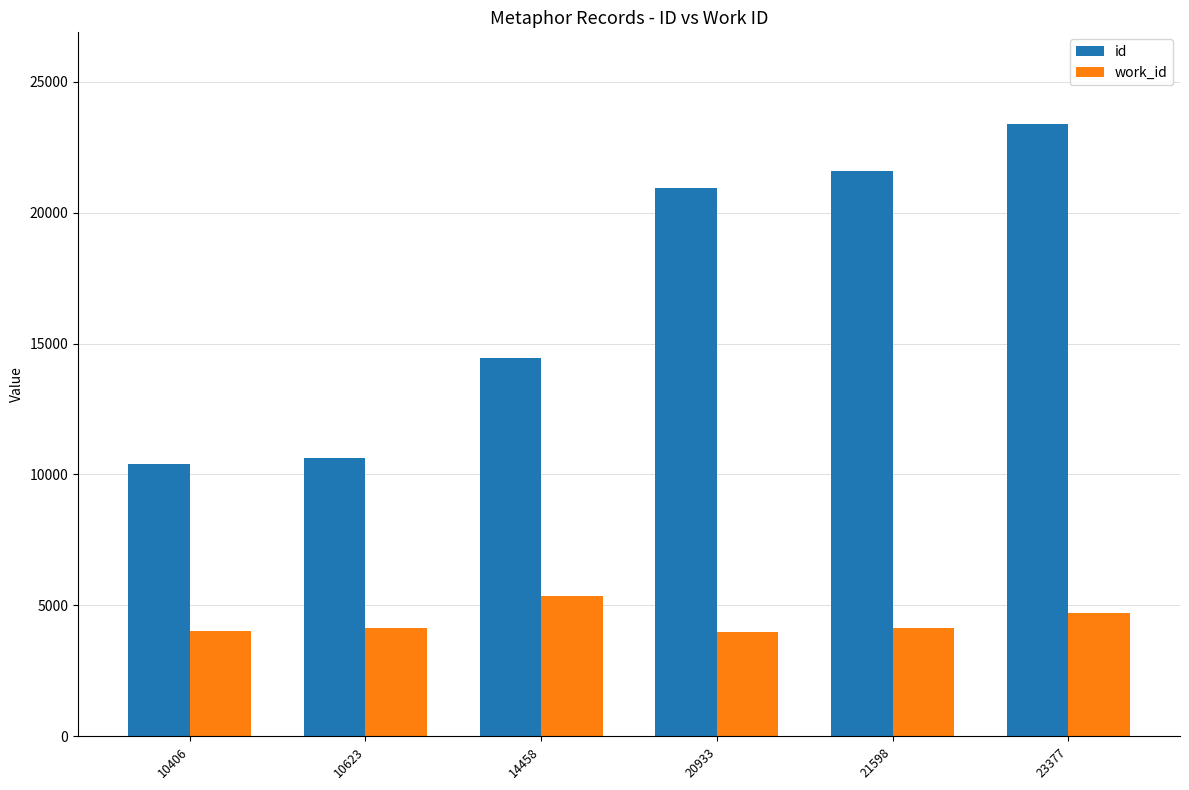

What is the total value across all series at 10406?

14416